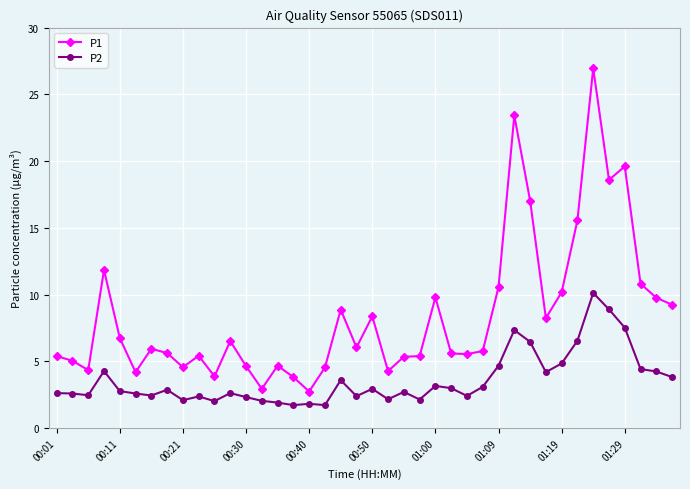

What is the difference between the maximum and minimum values in the P1 series?

24.2